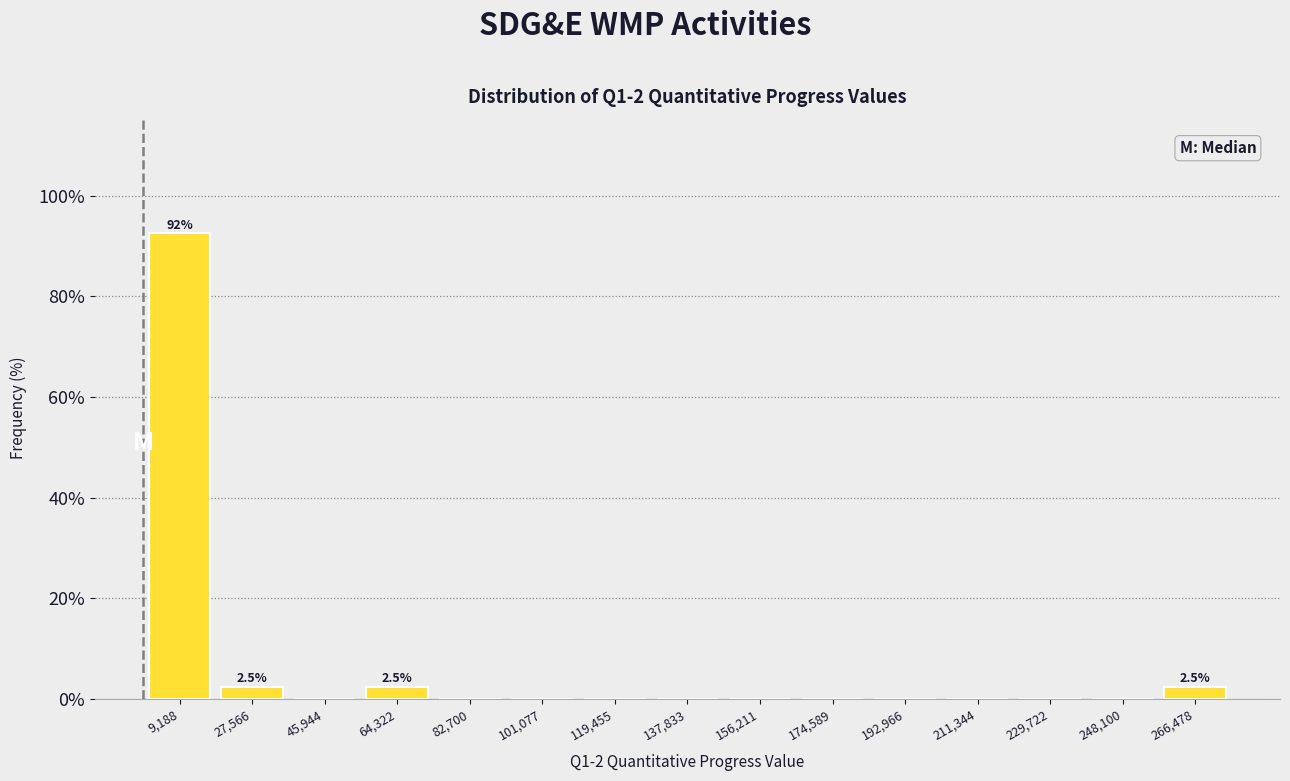

Which range on the x-axis has the tallest bar?

0 to 18000